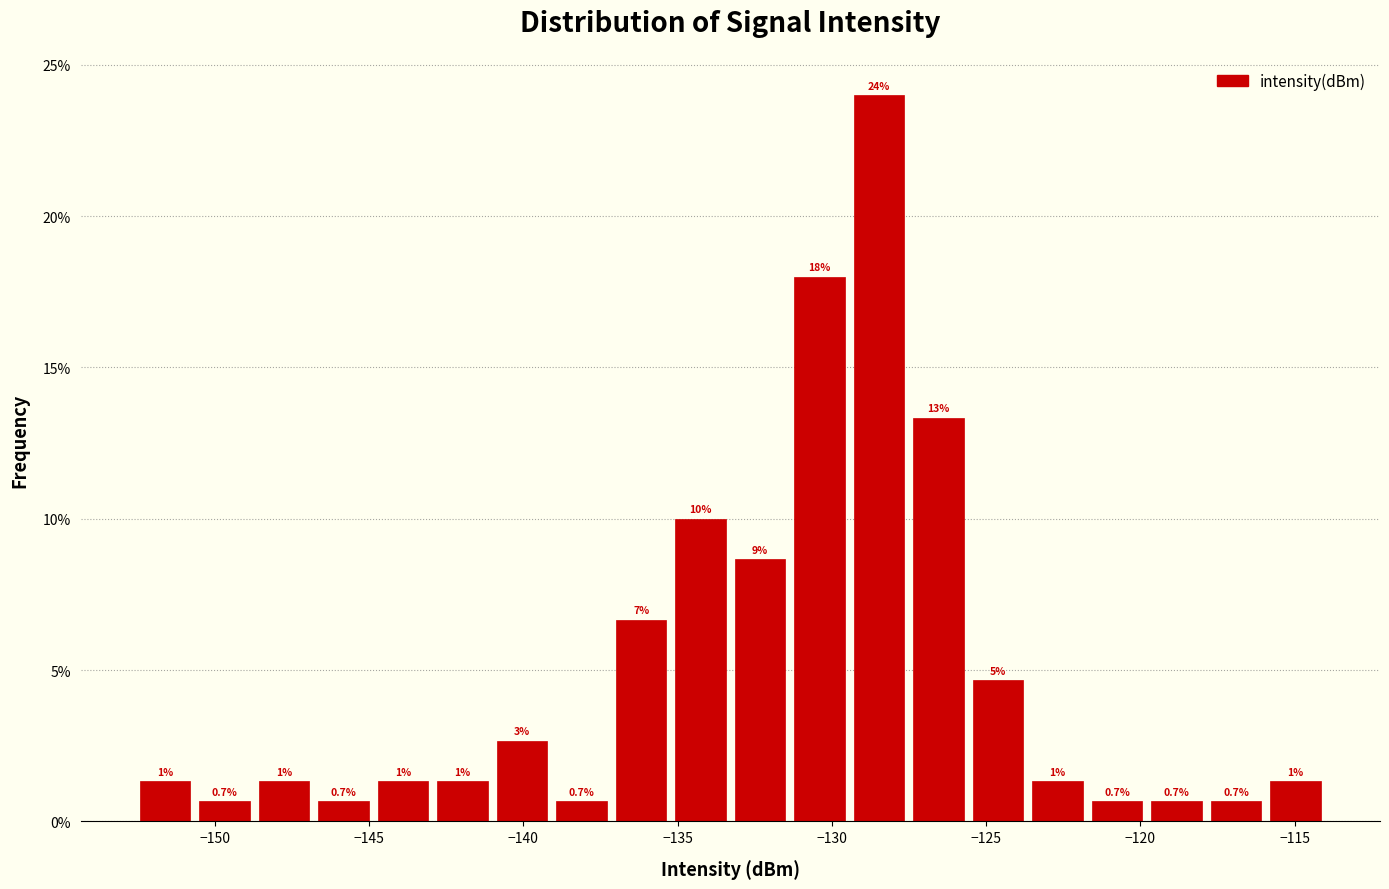

Around what value on the x-axis is the tallest bar? Give the approximate position of its centre, as read against the axis.

-128.5